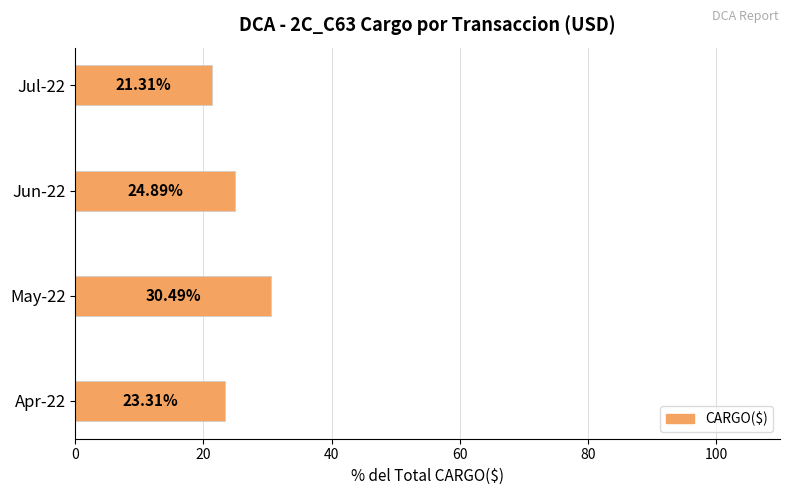

List the labels in order of value, smallest first.

Jul-22, Apr-22, Jun-22, May-22